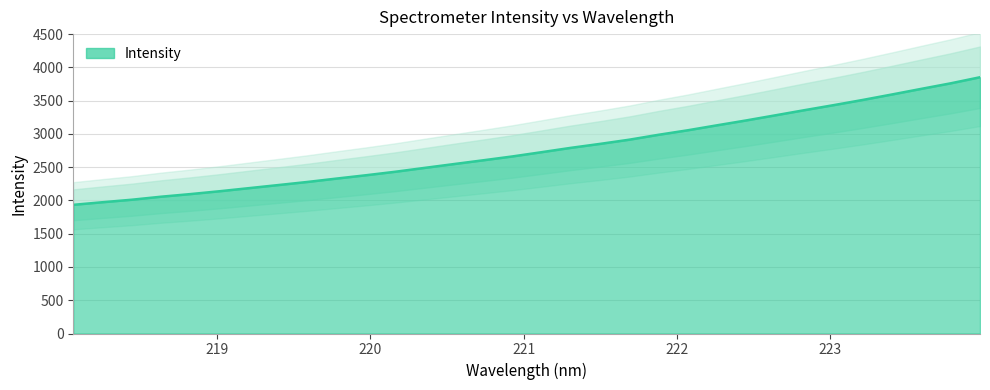

Between 220.1623 and 219.7801, which is larger?

220.1623